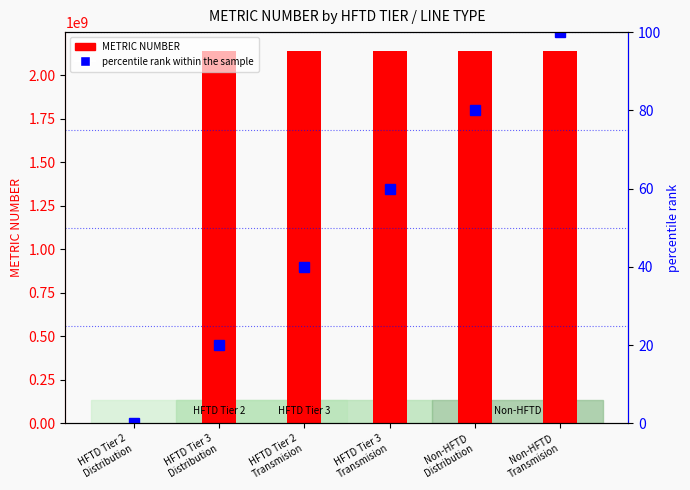

Reading right to left, list all the values displayed in this chart.

METRIC NUMBER: Non-HFTD
Transmision=2140000005	Non-HFTD
Distribution=2140000004	HFTD Tier 3
Transmision=2140000003	HFTD Tier 2
Transmision=2140000002	HFTD Tier 3
Distribution=2140000001	HFTD Tier 2
Distribution=0
percentile rank within the sample: Non-HFTD
Transmision=100	Non-HFTD
Distribution=80	HFTD Tier 3
Transmision=60	HFTD Tier 2
Transmision=40	HFTD Tier 3
Distribution=20	HFTD Tier 2
Distribution=0